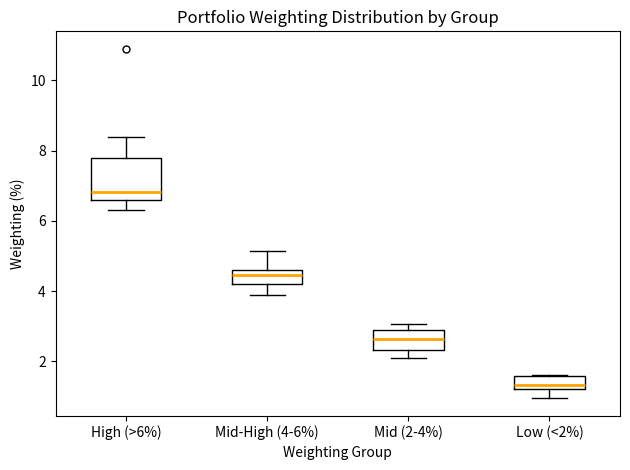

Reading left to right, read every box against the y-axis: the position of its median line, the range the box covers, and the ends of its whiskers. The values are not printed on the chart, so give them approximately, as read against the axis.

High (>6%): median 6.8, box 6.6 to 7.8, whiskers 6.2 to 8.4
Mid-High (4-6%): median 4.4, box 4.2 to 4.6, whiskers 3.8 to 5.2
Mid (2-4%): median 2.6, box 2.4 to 2.8, whiskers 2.0 to 3.0
Low (<2%): median 1.4, box 1.2 to 1.6, whiskers 1.0 to 1.6